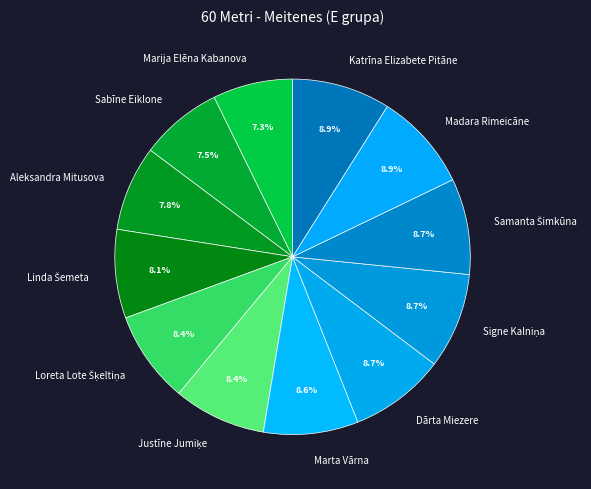

Between Katrīna Elizabete Pitāne and Marija Elēna Kabanova, which is larger?

Katrīna Elizabete Pitāne